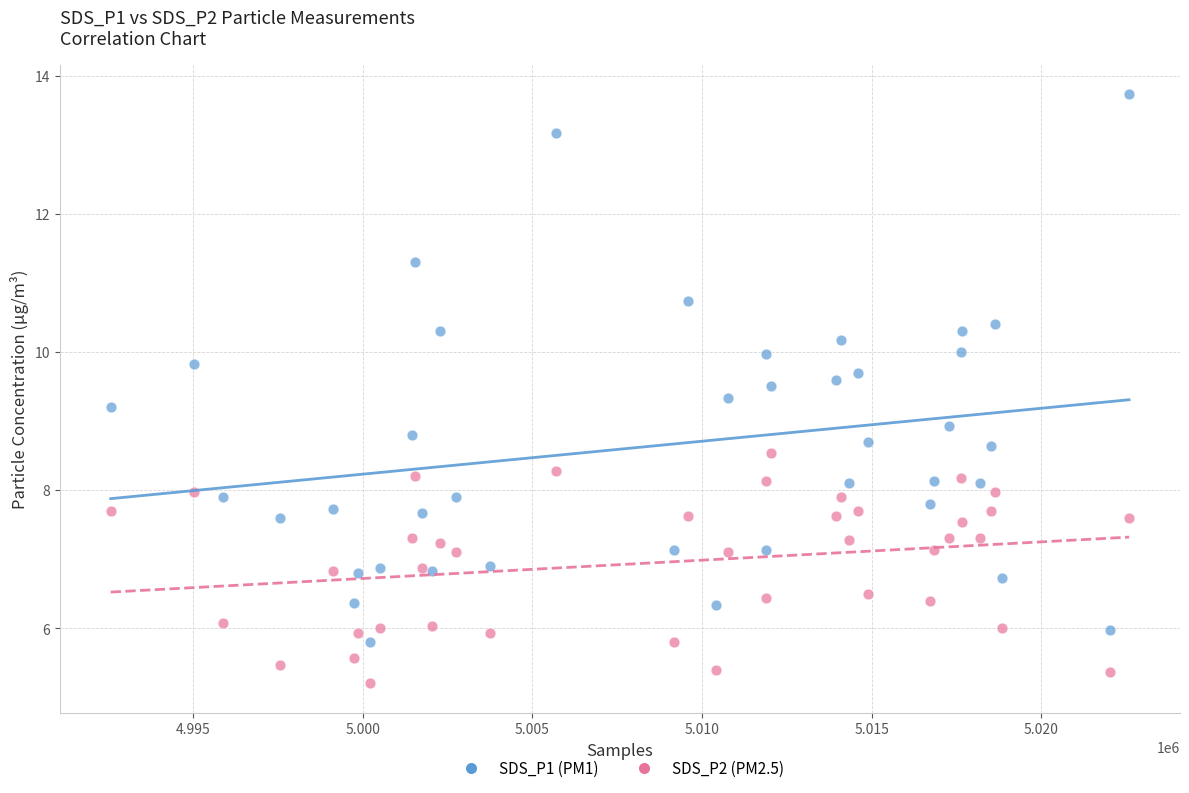

Which series has the largest Y range (max minus min)?

SDS_P1 (PM1)